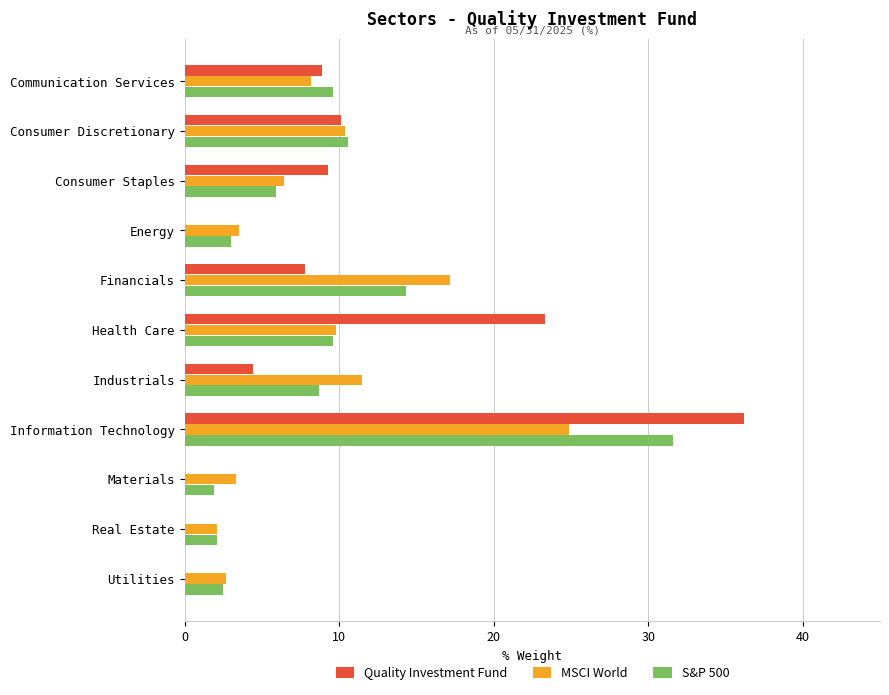

The value of Quality Investment Fund at Financials is 2.9. True or false?

False